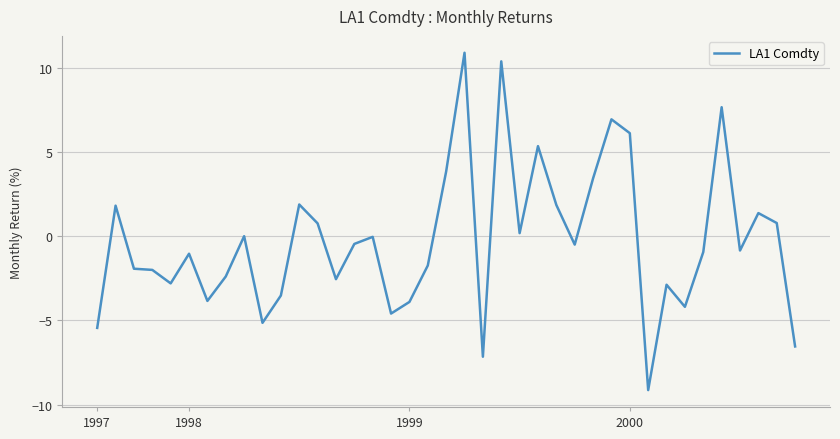

What is the minimum value shown in the chart?

-9.1